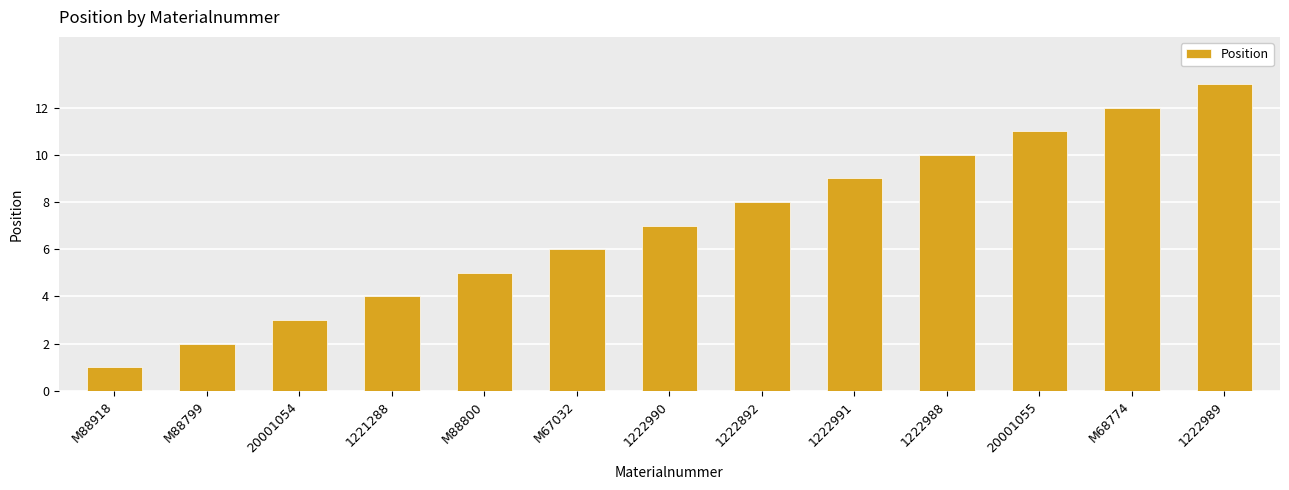

Reading left to right, extract all data points from this chart.

1	2	3	4	5	6	7	8	9	10	11	12	13